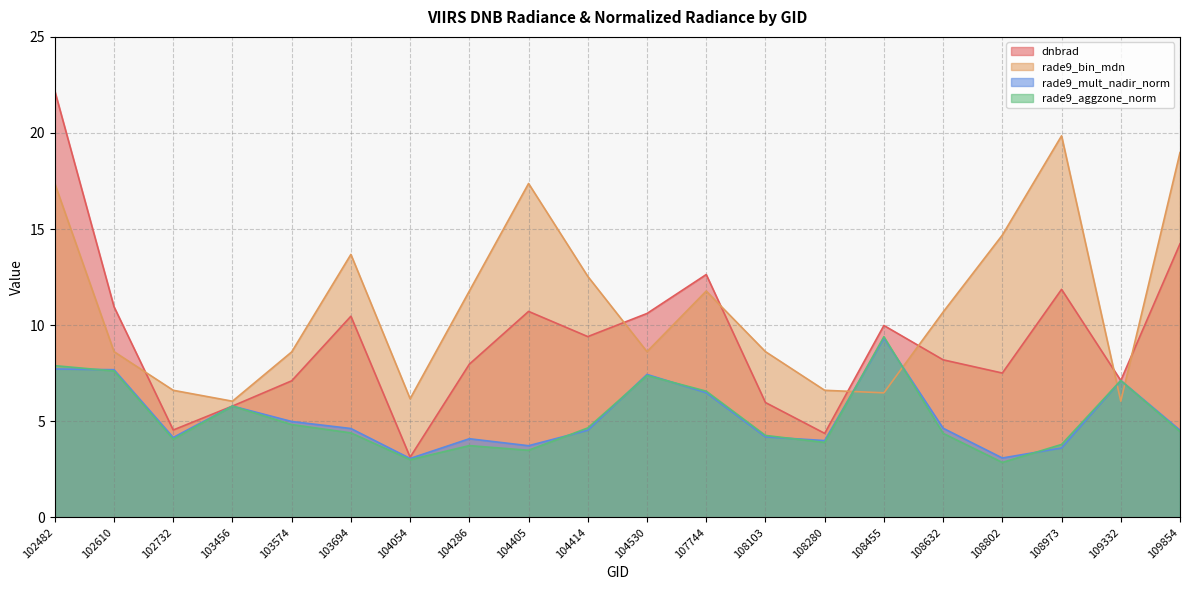

How many data points does each series have?

20